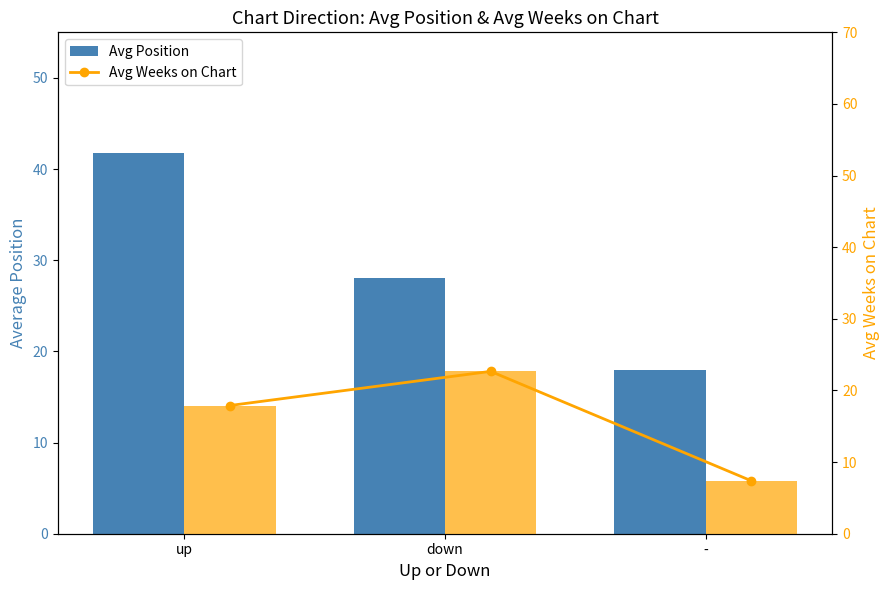

True or false: Avg Weeks on Chart has a value of 17.9 at up.

True